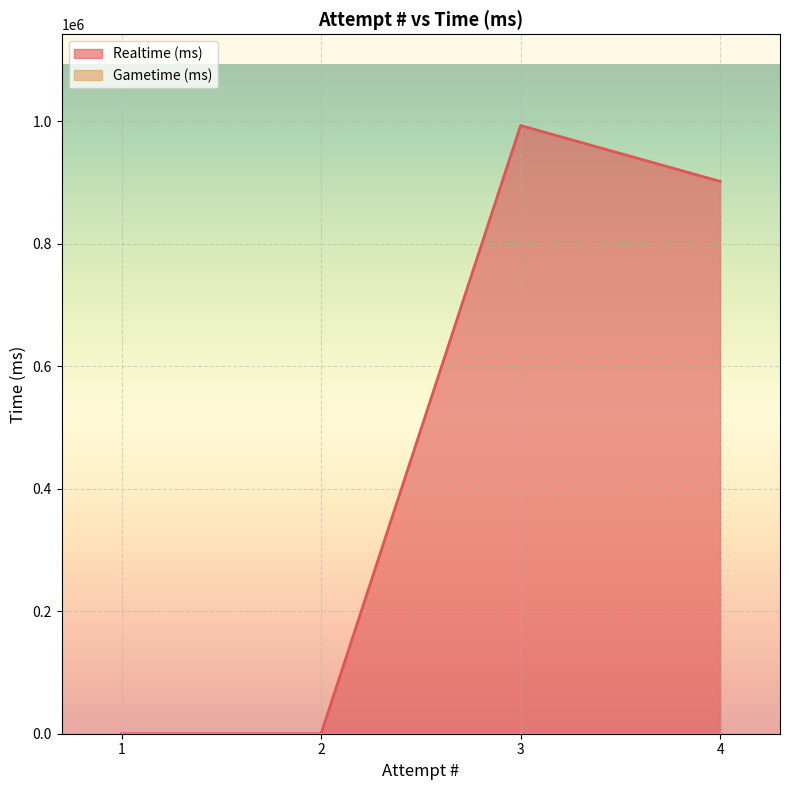

Reading left to right, list all the values displayed in this chart.

0	0	993400	902101